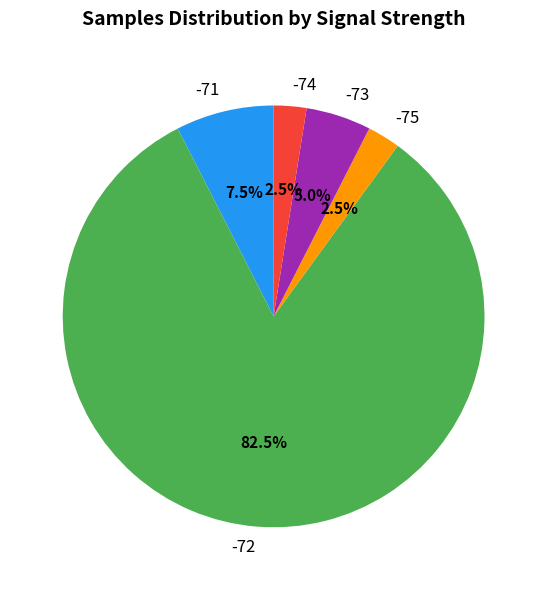

Which category has the biggest portion of the pie?

-72